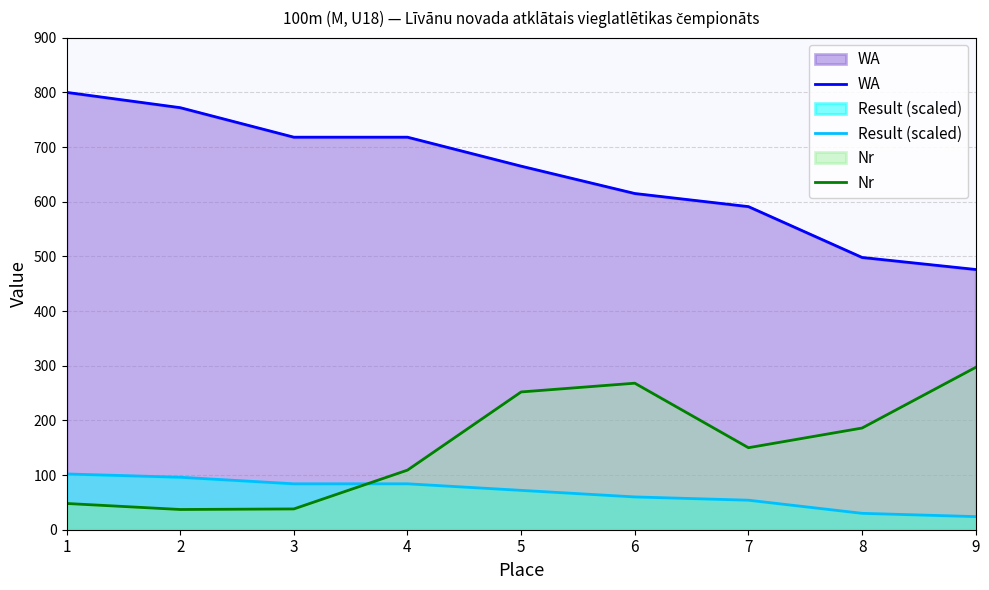

After their last crossing, which series has the higher values: Nr or Result (scaled)?

Nr